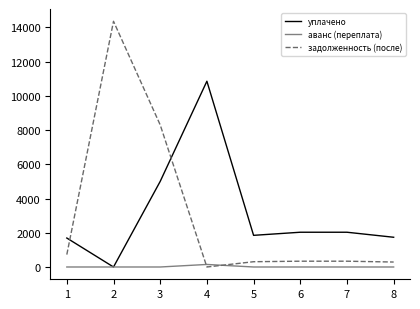

How many intersections are there between задолженность (после) and уплачено?

2